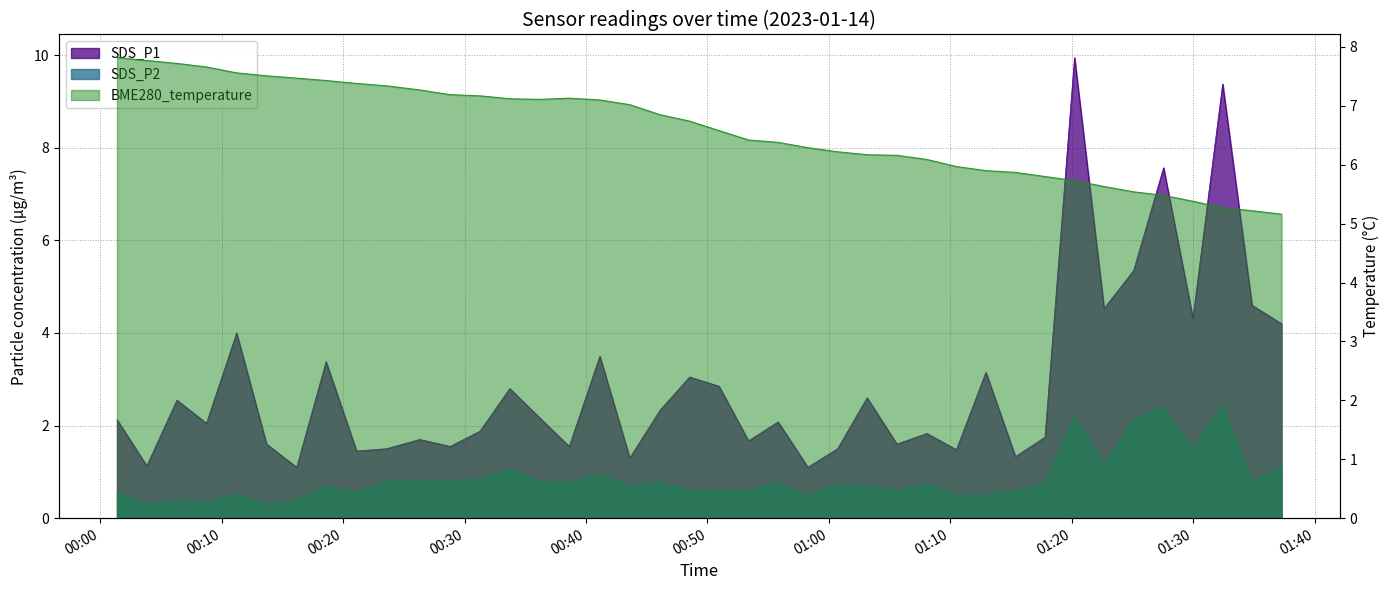

How many times do BME280_temperature and SDS_P1 cross each other?

6